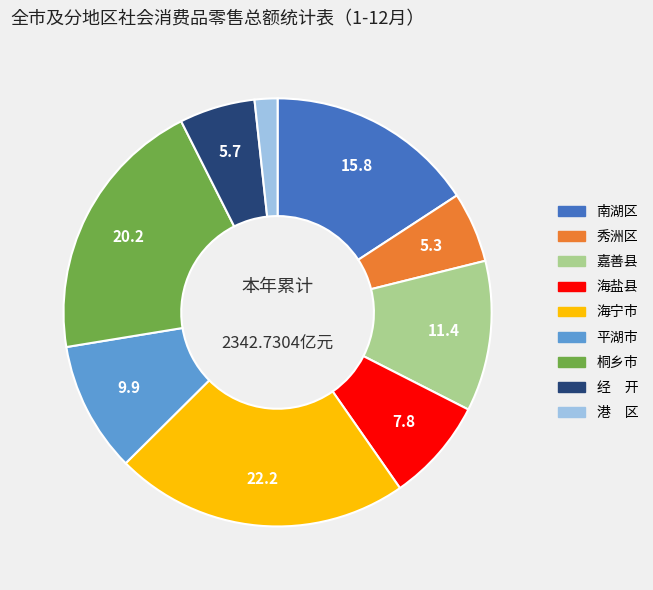

Is the sum of 嘉善县 and 港 区 greater than half?

No